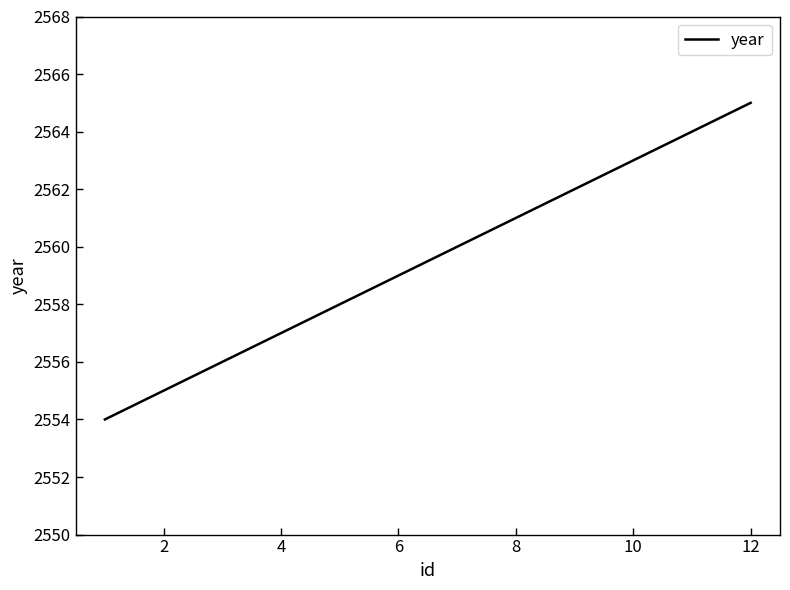

Count the number of data series in this chart.

1